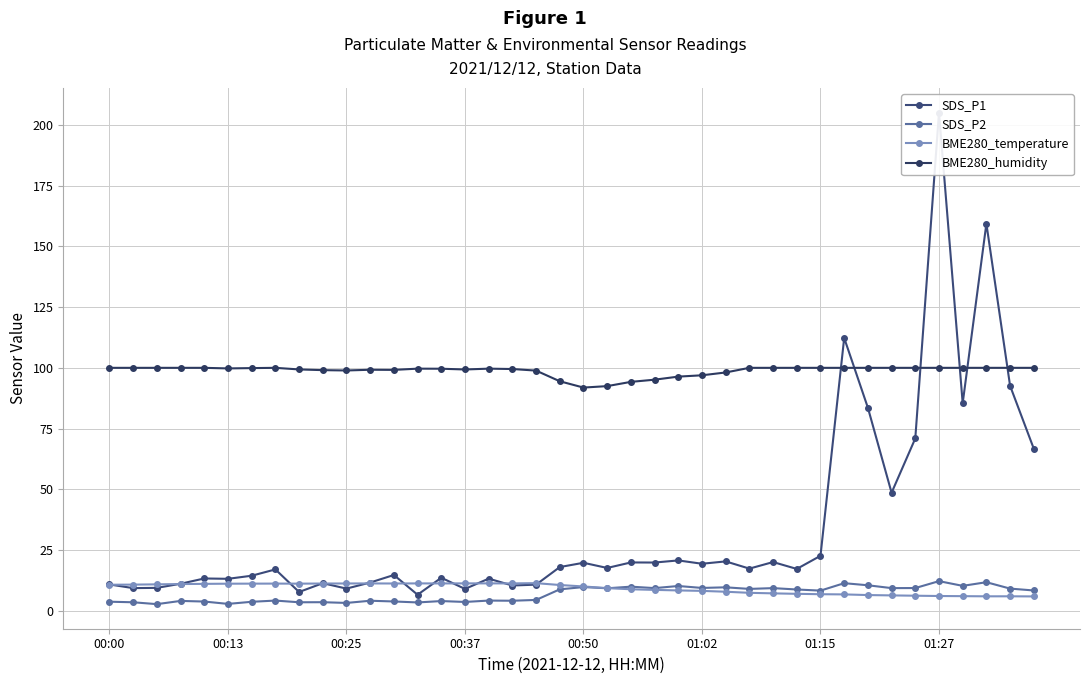

Reading left to right, list all the values displayed in this chart.

SDS_P1: 10.8	9.3	9.4	11.1	13.3	13.1	14.4	17.0	7.7	11.3	9.1	11.6	14.7	6.6	13.6	9.0	13.2	10.4	10.7	18.0	19.7	17.6	19.9	19.8	20.7	19.3	20.3	17.3	20.0	17.2	22.6	112.3	83.6	48.6	70.9	205.1	85.4	159.4	92.6	66.7
SDS_P2: 3.7	3.5	2.7	4.0	3.8	2.8	3.7	4.2	3.5	3.5	3.2	4.1	3.8	3.4	4.0	3.6	4.2	4.1	4.4	8.8	9.7	9.2	9.9	9.3	10.2	9.4	9.6	9.0	9.3	8.7	8.3	11.3	10.5	9.3	9.3	12.2	10.2	11.7	9.1	8.3
BME280_temperature: 10.7	10.7	10.8	11.0	11.1	11.1	11.1	11.2	11.1	11.2	11.2	11.2	11.2	11.2	11.2	11.2	11.2	11.2	11.3	10.6	10.0	9.3	8.8	8.6	8.3	8.2	7.8	7.4	7.1	7.0	6.8	6.7	6.4	6.3	6.2	6.0	6.0	5.9	5.9	5.9
BME280_humidity: 100.0	100.0	100.0	100.0	100.0	99.8	99.9	100.0	99.3	99.0	98.9	99.2	99.2	99.7	99.6	99.3	99.7	99.5	98.9	94.5	91.9	92.5	94.2	95.1	96.4	96.9	98.1	100.0	100.0	100.0	100.0	100.0	100.0	100.0	100.0	100.0	100.0	100.0	100.0	100.0